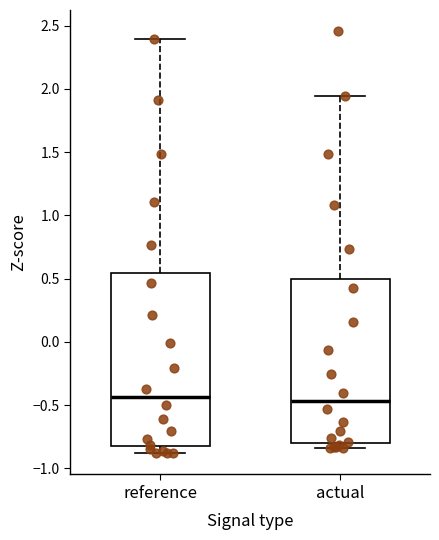

Comparing the boxes themselves (not the whiskers), which one is the tallest?

reference